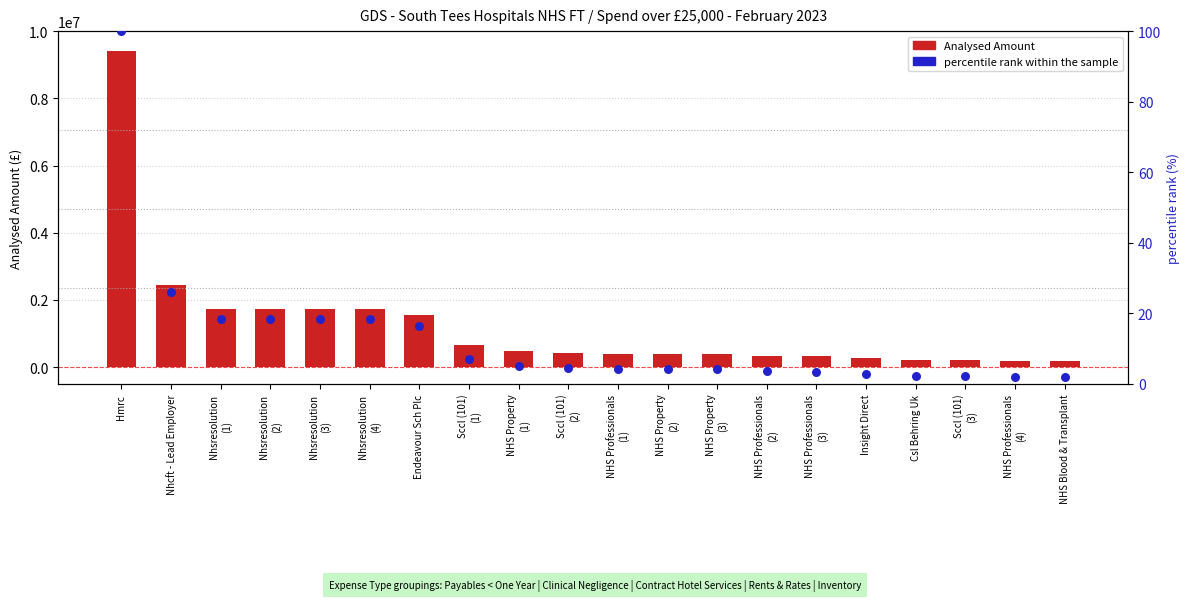

At how many categories does at least one series exceed 7027702?

1